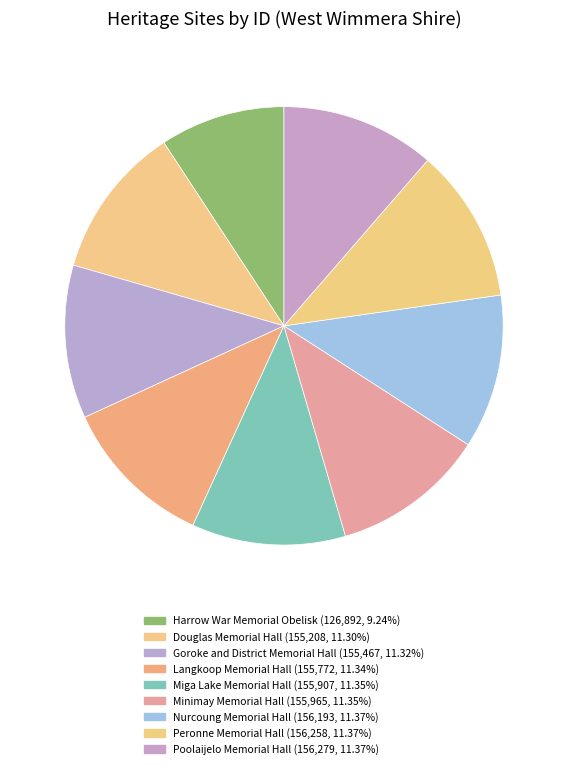

How many slices are in this pie chart?

9